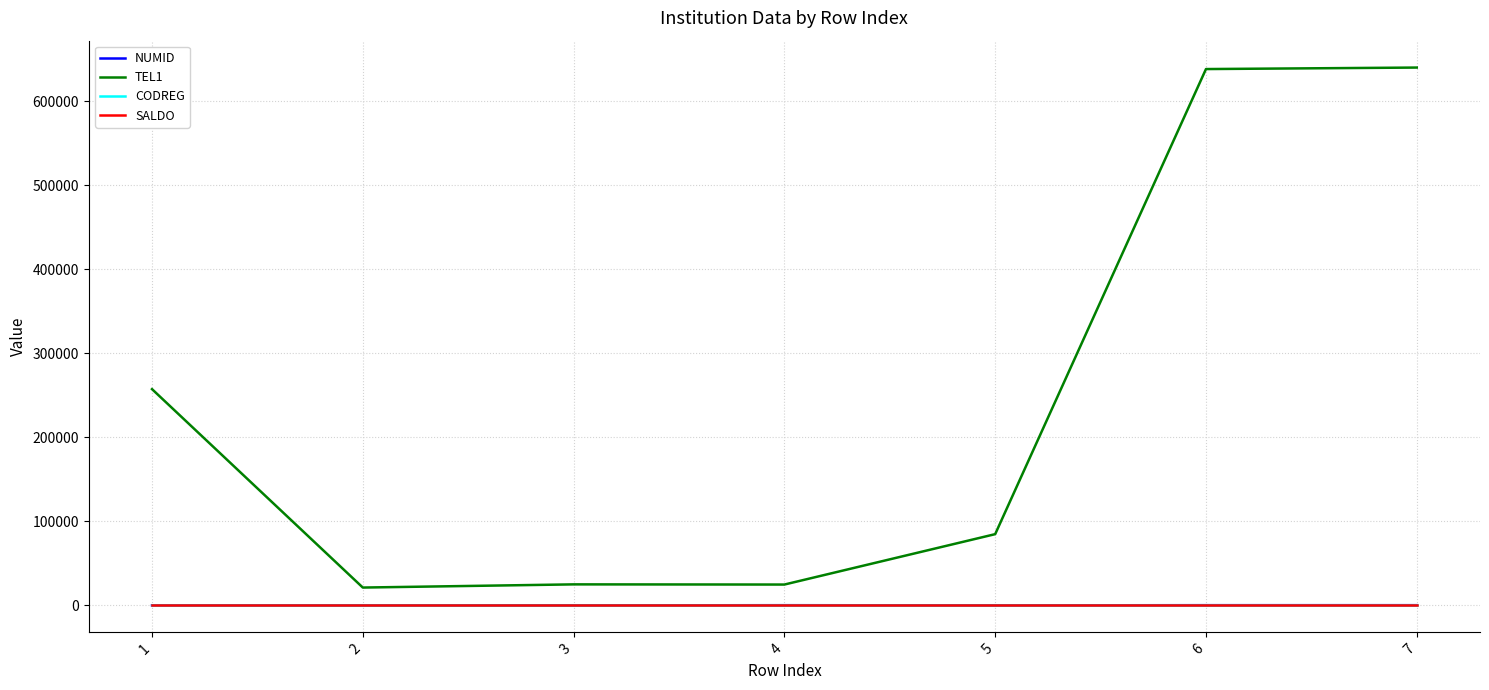

True or false: SALDO and TEL1 intersect in this chart.

False